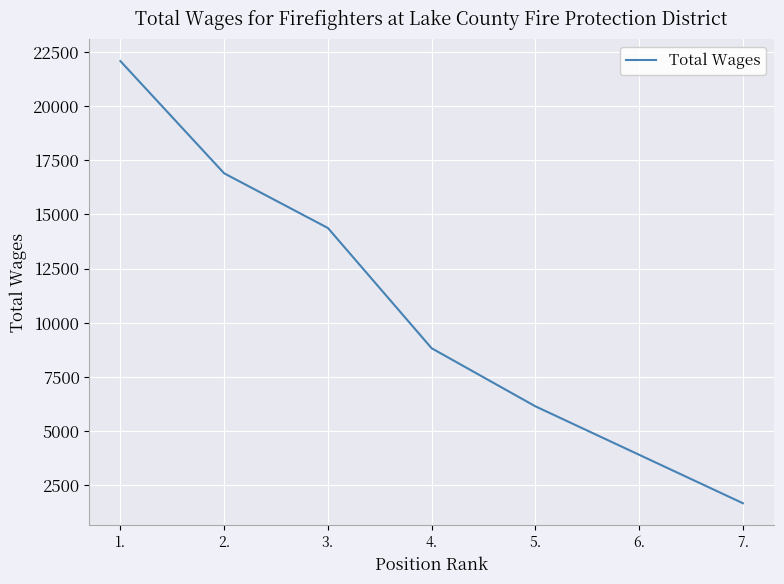

Where does the data first go above 8824?

1.